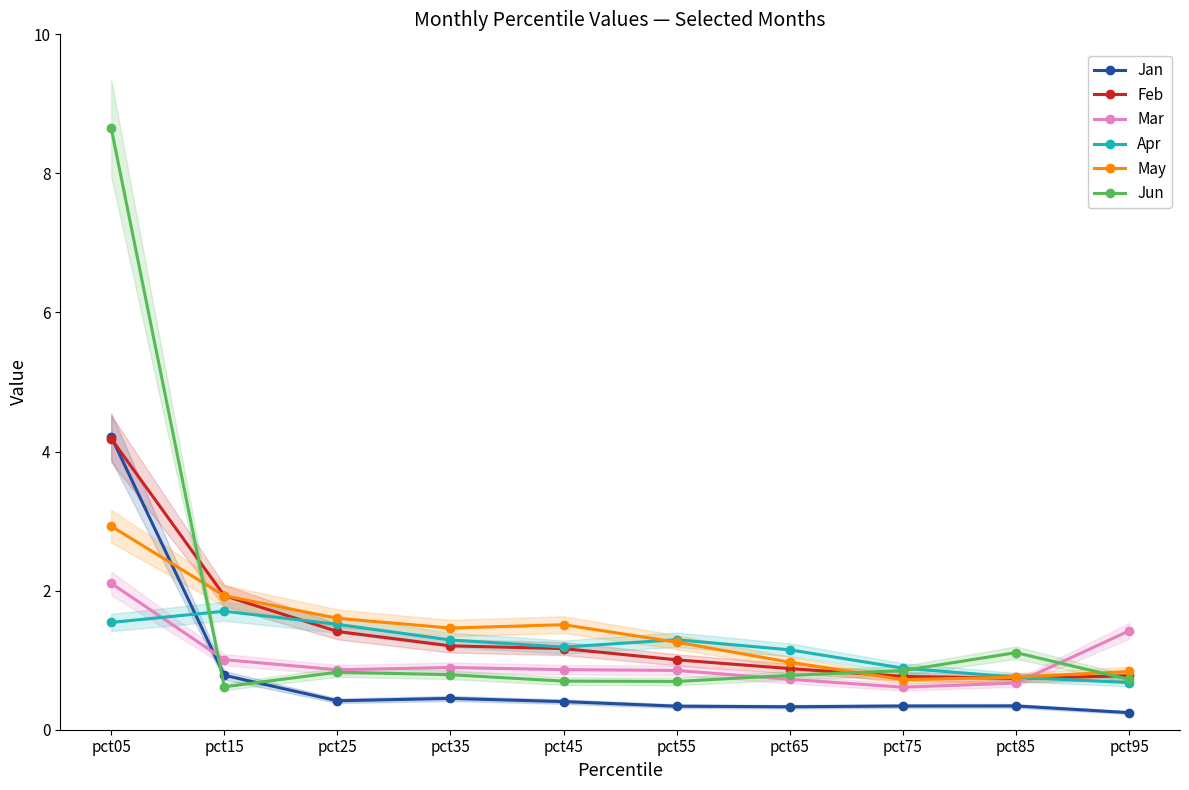

Reading left to right, extract all data points from this chart.

Jan: pct05=4.2	pct15=0.8	pct25=0.4	pct35=0.5	pct45=0.4	pct55=0.3	pct65=0.3	pct75=0.3	pct85=0.3	pct95=0.2
Feb: pct05=4.2	pct15=1.9	pct25=1.4	pct35=1.2	pct45=1.2	pct55=1.0	pct65=0.9	pct75=0.8	pct85=0.7	pct95=0.8
Mar: pct05=2.1	pct15=1.0	pct25=0.9	pct35=0.9	pct45=0.9	pct55=0.9	pct65=0.7	pct75=0.6	pct85=0.7	pct95=1.4
Apr: pct05=1.5	pct15=1.7	pct25=1.5	pct35=1.3	pct45=1.2	pct55=1.3	pct65=1.1	pct75=0.9	pct85=0.8	pct95=0.7
May: pct05=2.9	pct15=1.9	pct25=1.6	pct35=1.5	pct45=1.5	pct55=1.3	pct65=1.0	pct75=0.7	pct85=0.8	pct95=0.8
Jun: pct05=8.7	pct15=0.6	pct25=0.8	pct35=0.8	pct45=0.7	pct55=0.7	pct65=0.8	pct75=0.8	pct85=1.1	pct95=0.7